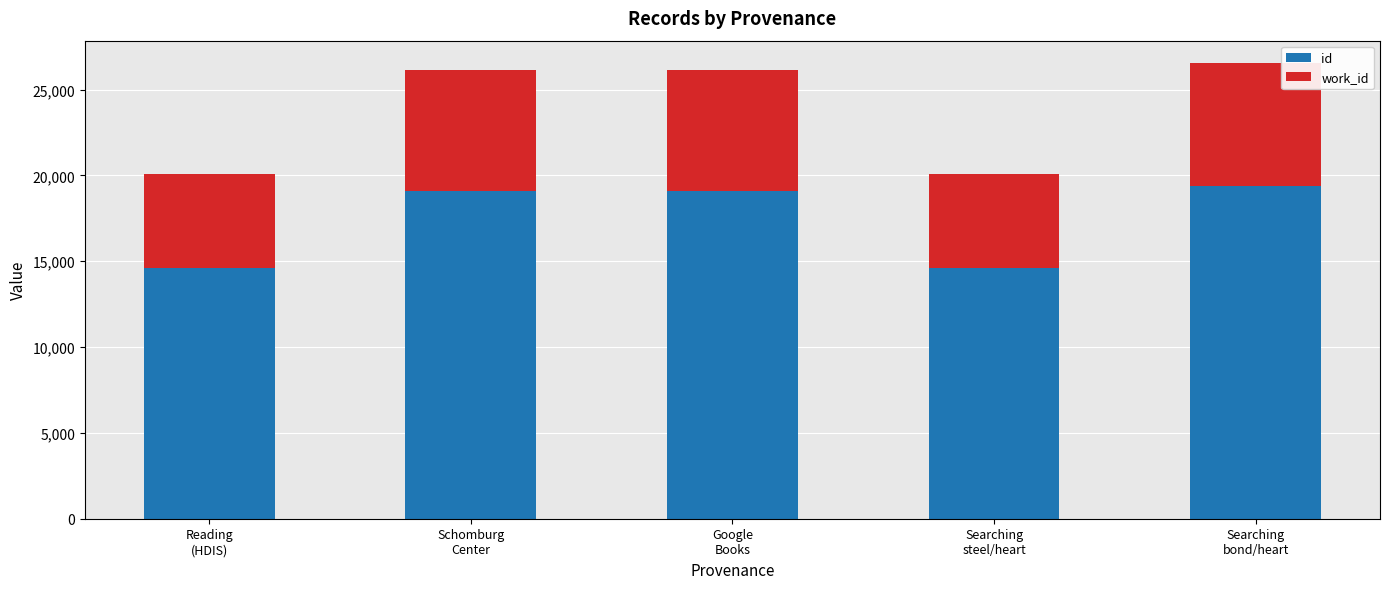

Which series has the widest spread of values?

id